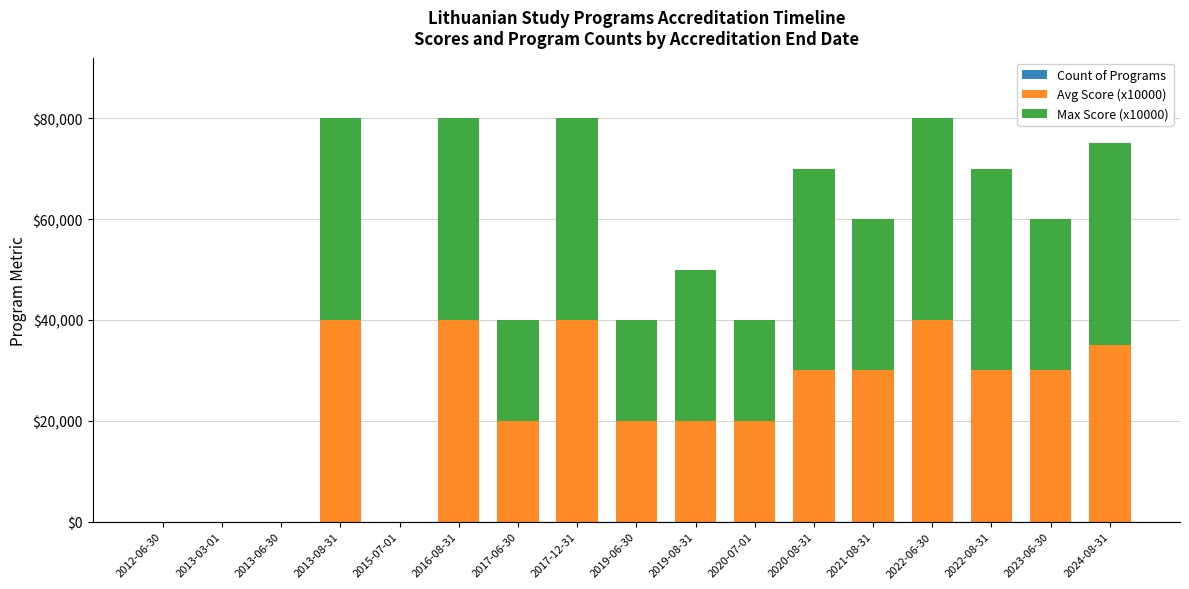

The Avg Score (x10000) series shows 35156 at 2019-08-31. True or false?

False